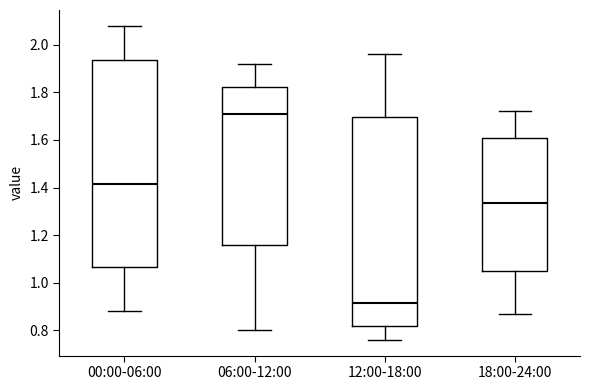

Reading left to right, read every box against the y-axis: the position of its median line, the range the box covers, and the ends of its whiskers. The values are not printed on the chart, so give them approximately, as read against the axis.

00:00-06:00: median 1.42, box 1.06 to 1.94, whiskers 0.88 to 2.08
06:00-12:00: median 1.72, box 1.16 to 1.82, whiskers 0.80 to 1.92
12:00-18:00: median 0.92, box 0.82 to 1.70, whiskers 0.76 to 1.96
18:00-24:00: median 1.34, box 1.06 to 1.62, whiskers 0.88 to 1.72